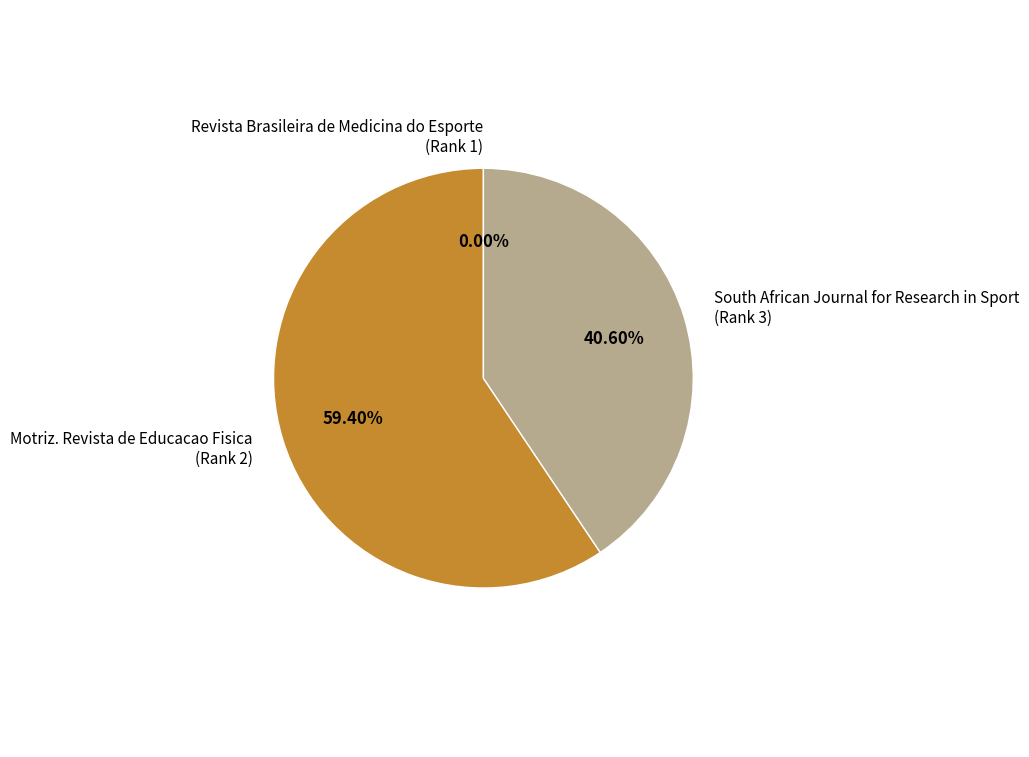

What is the majority slice?

Motriz. Revista de Educacao Fisica (Rank 2)